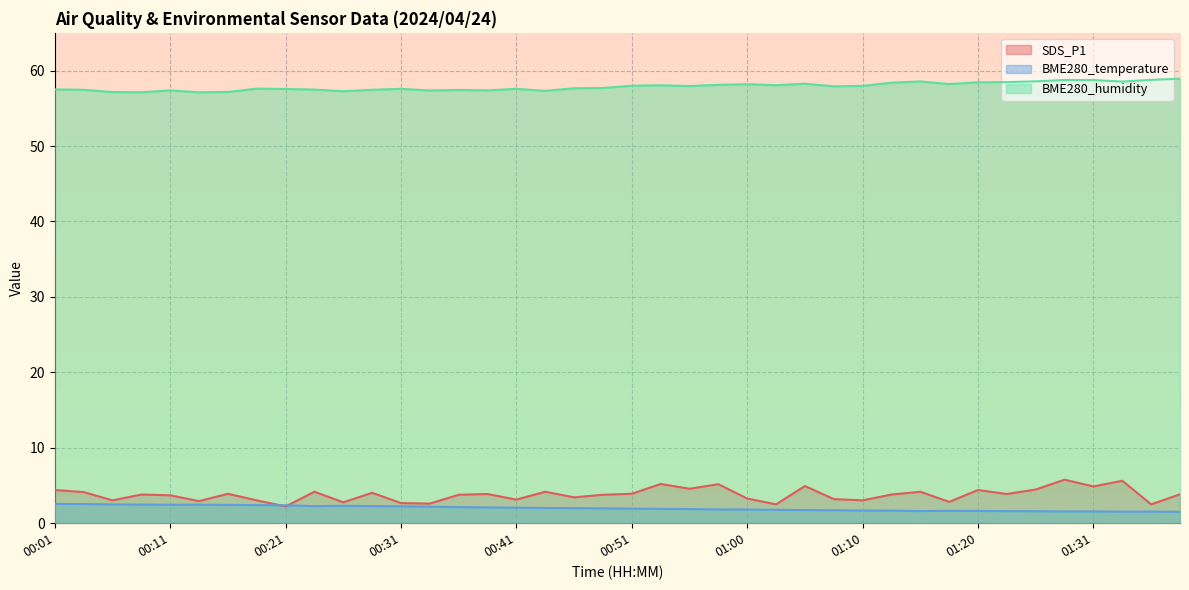

Is the value of BME280_temperature at 00:36 greater than the value of BME280_humidity at 00:55?

No